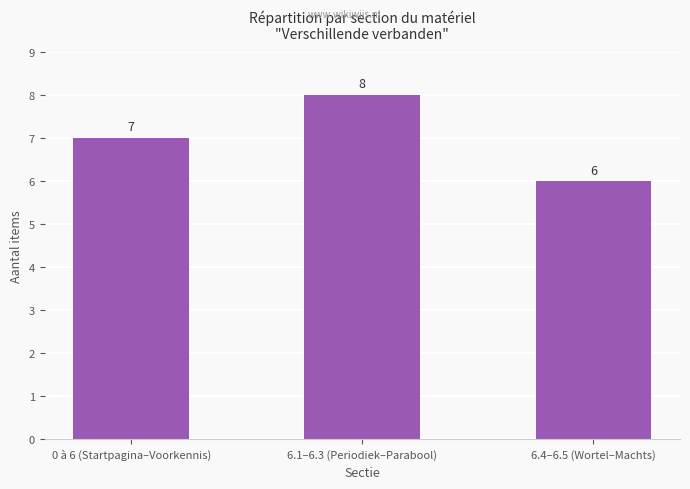

Rank the categories by value from lowest to highest.

6.4–6.5 (Wortel–Machts), 0 à 6 (Startpagina–Voorkennis), 6.1–6.3 (Periodiek–Parabool)